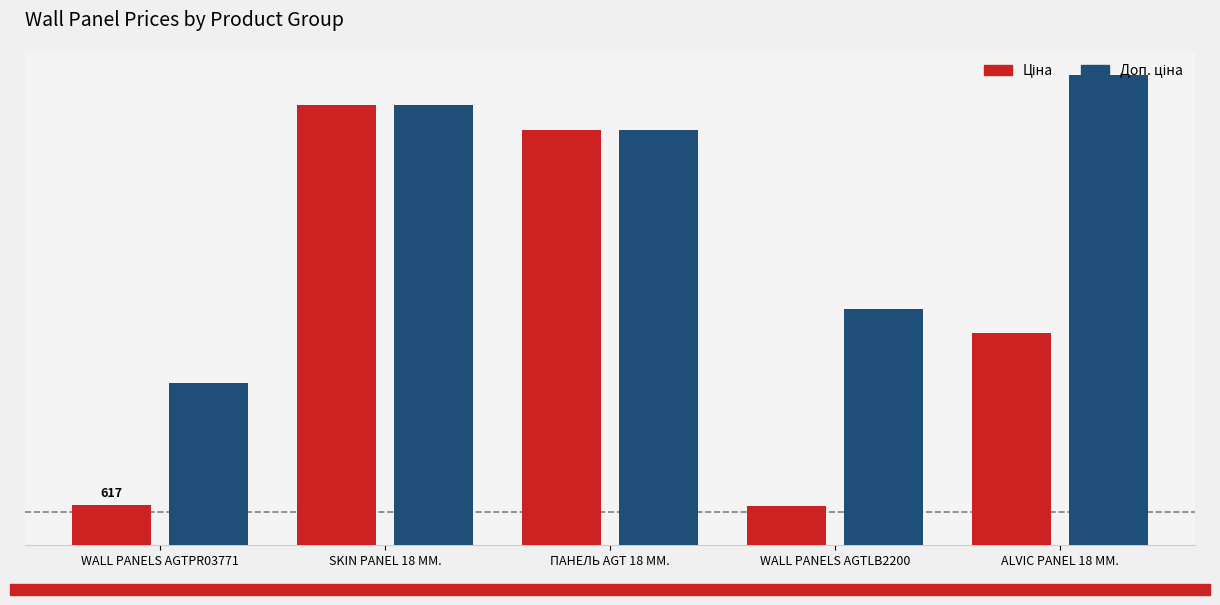

The Ціна series shows 1078.5 at WALL PANELS AGTLB2200. True or false?

False